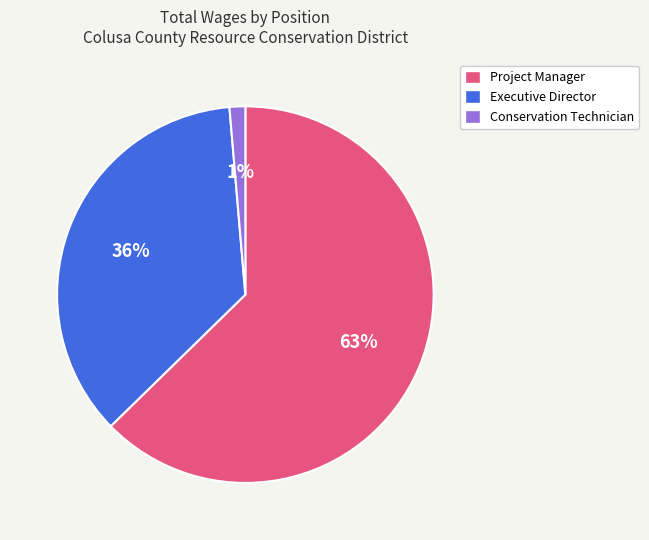

Is it true that Conservation Technician is 11% of the pie?

False